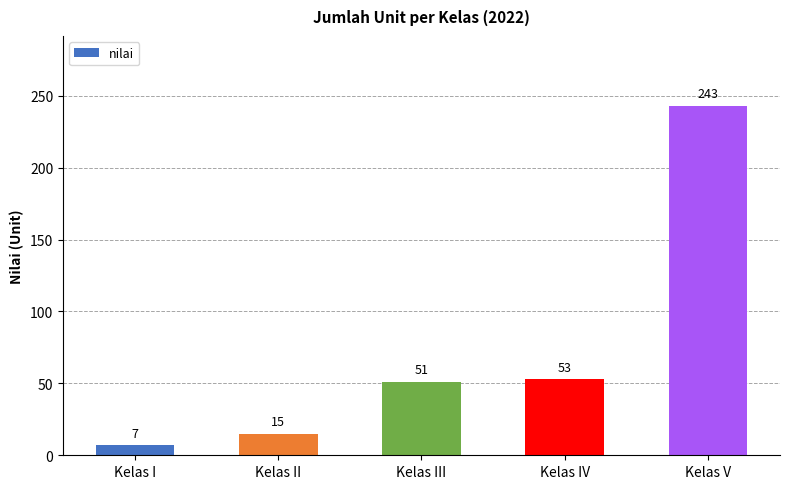

How many data points are less than 51?

2